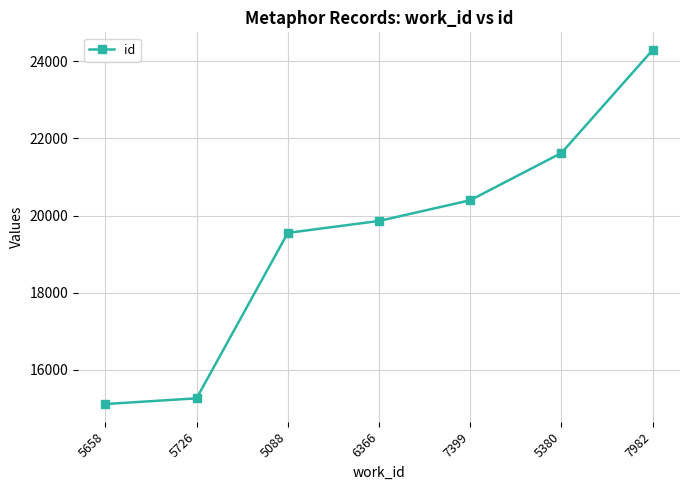

Read the value at 5088, to the nearest 100.

19600